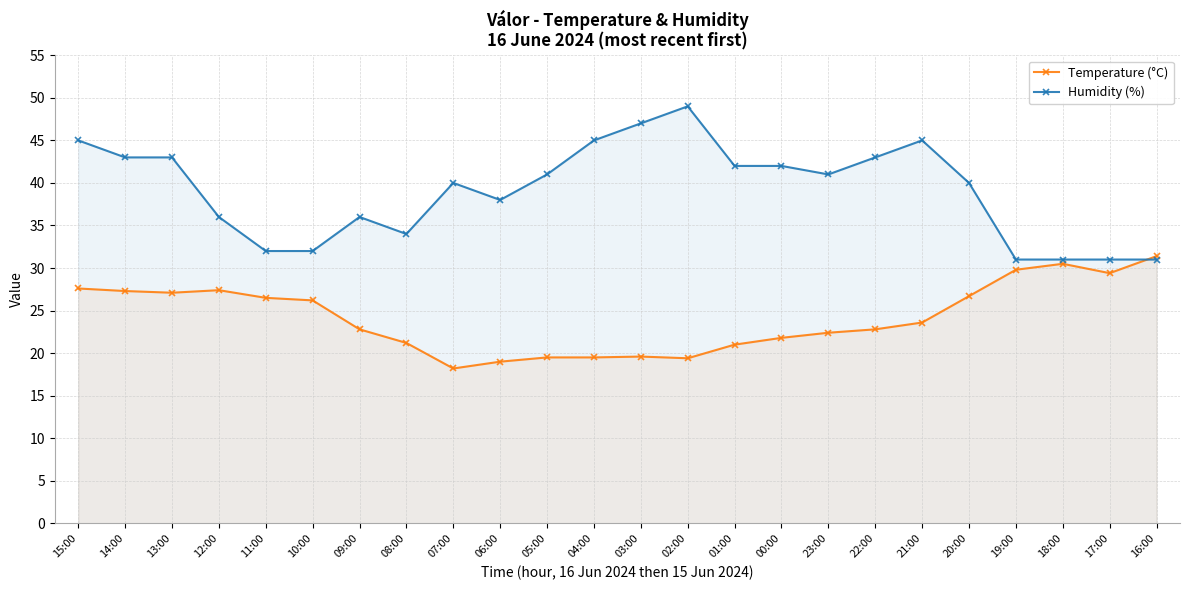

How many lines are shown in the chart?

2